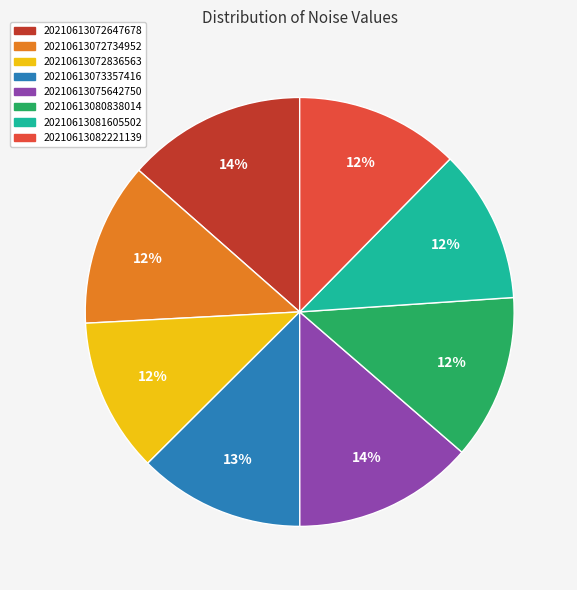

Is the sum of 20210613072734952 and 20210613072647678 greater than half?

No